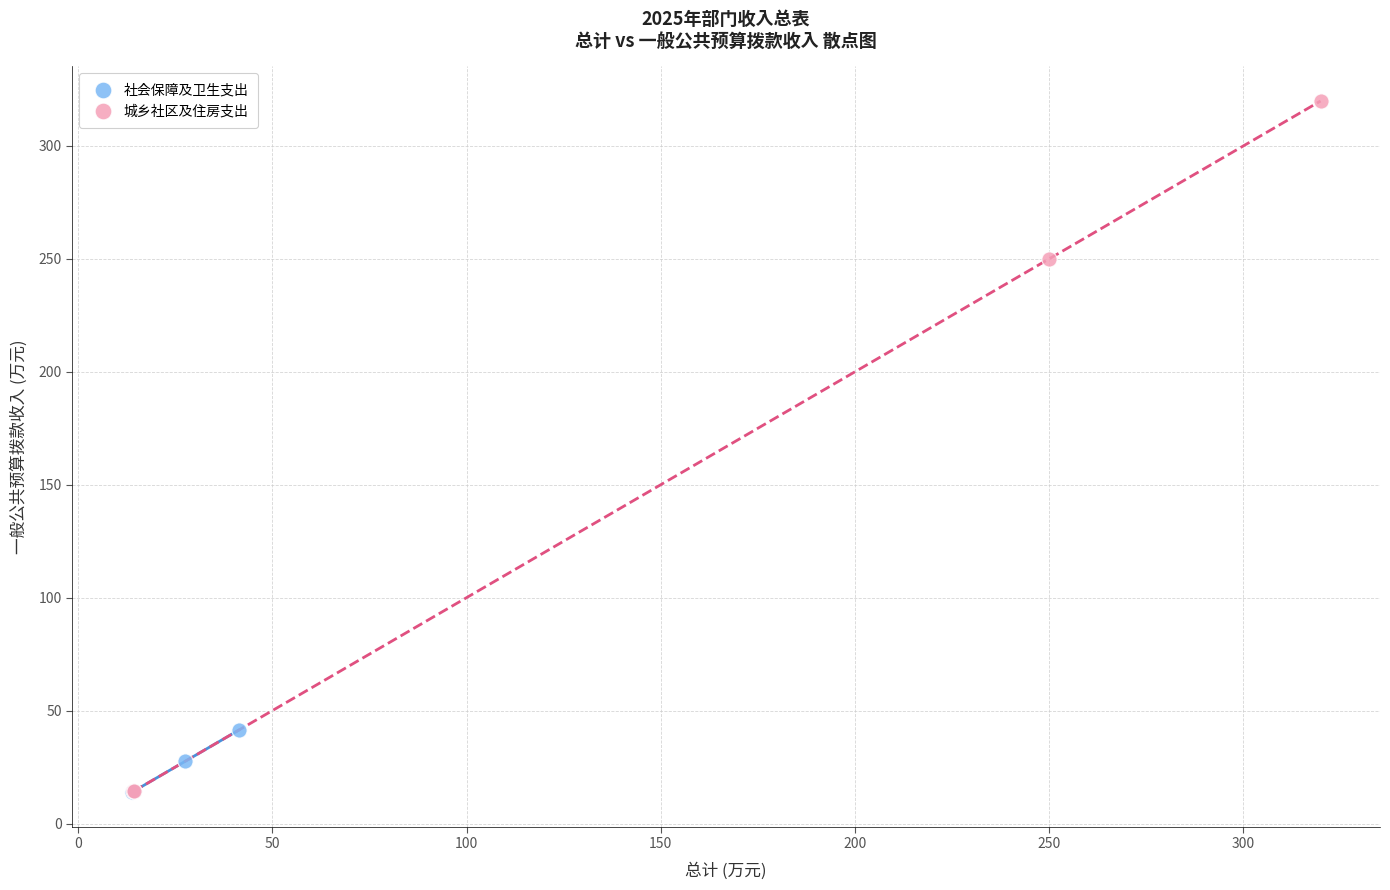

What are all the series names shown in the legend?

社会保障及卫生支出, 城乡社区及住房支出